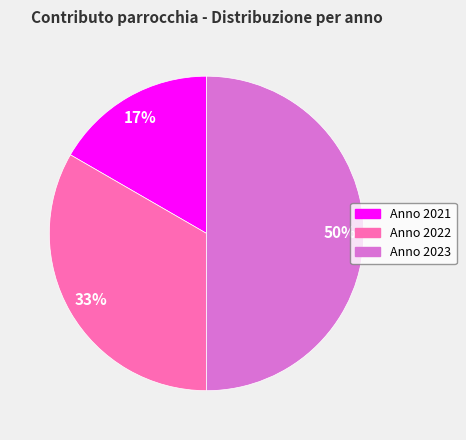

To the nearest percent, what is the difference between the largest and smallest slice percentages?

33%